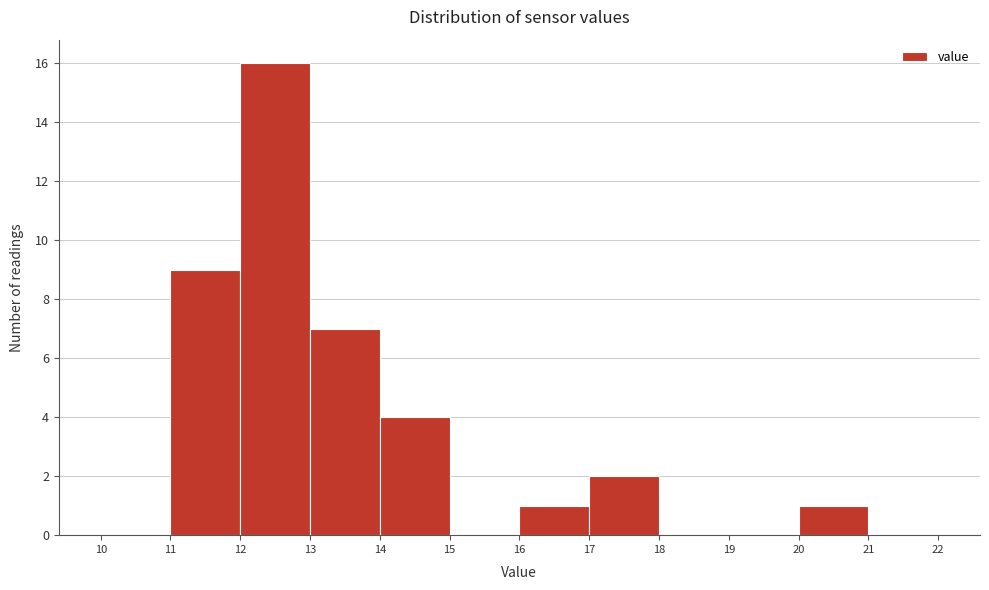

Reading left to right, transcribe this chart: for each bar, give the range it covers on the x-axis and its height. The values are not printed on the chart, so give them approximately, as read against the axis.

10 to 11: 0
11 to 12: 9
12 to 13: 16
13 to 14: 7
14 to 15: 4
15 to 16: 0
16 to 17: 1
17 to 18: 2
18 to 19: 0
19 to 20: 0
20 to 21: 1
21 to 22: 0